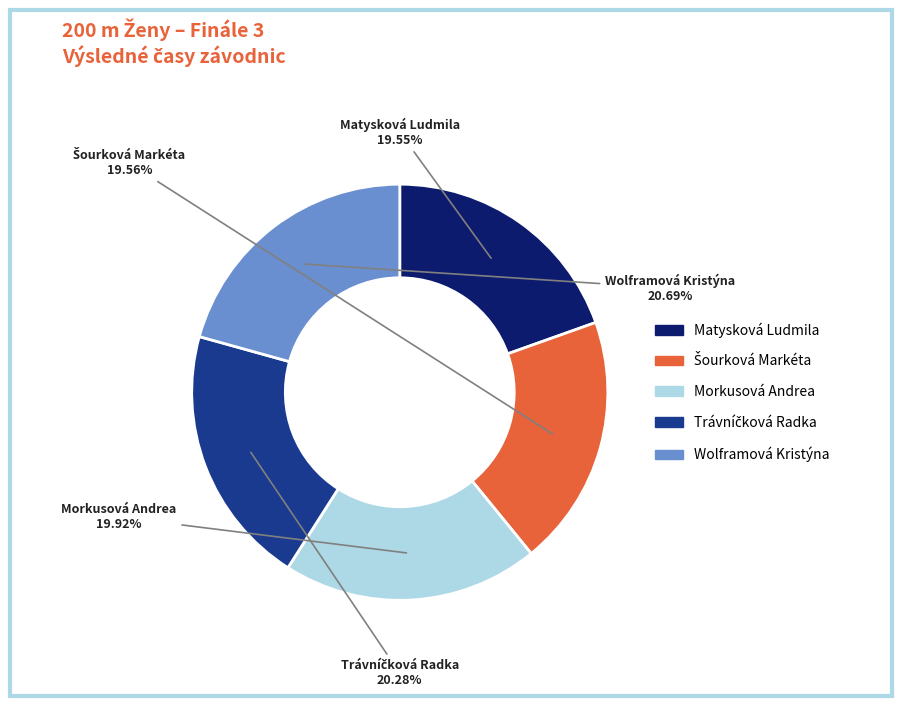

To the nearest percent, what percentage of the pie is Matysková Ludmila?

20%